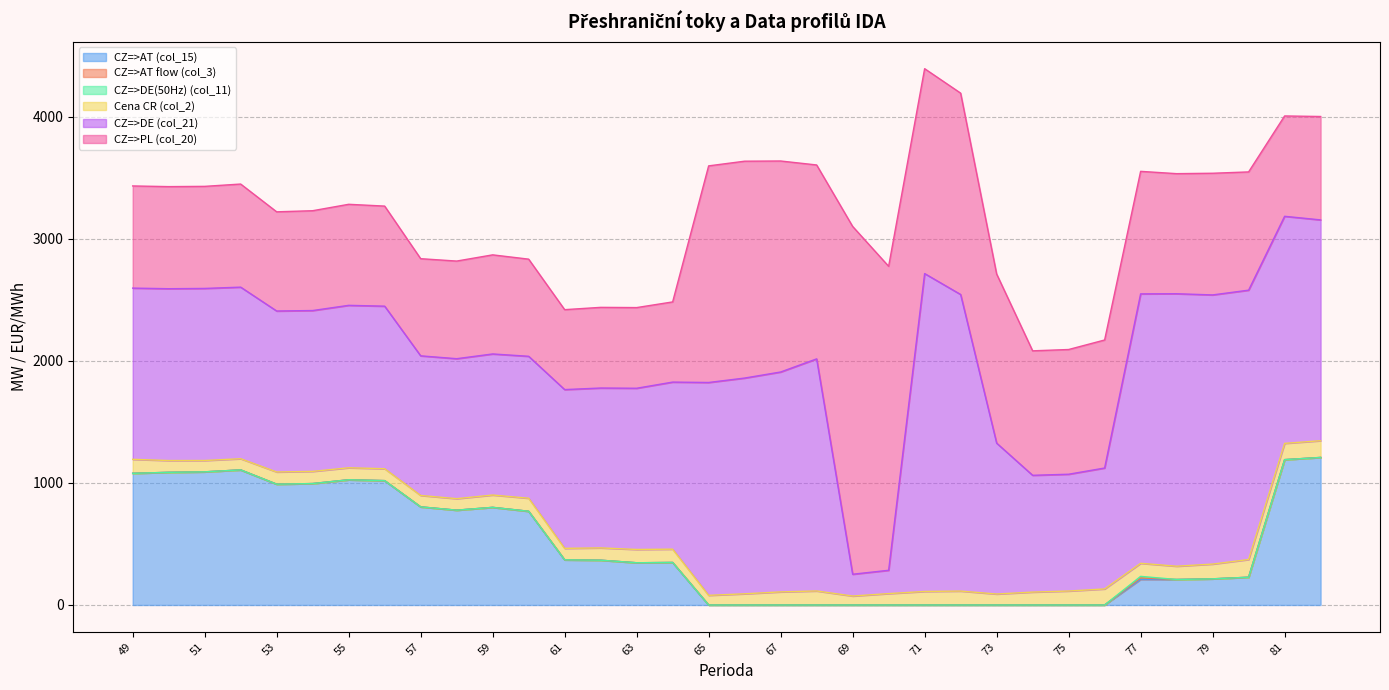

At which category does CZ=>PL (col_20) reach its first local peak?

52